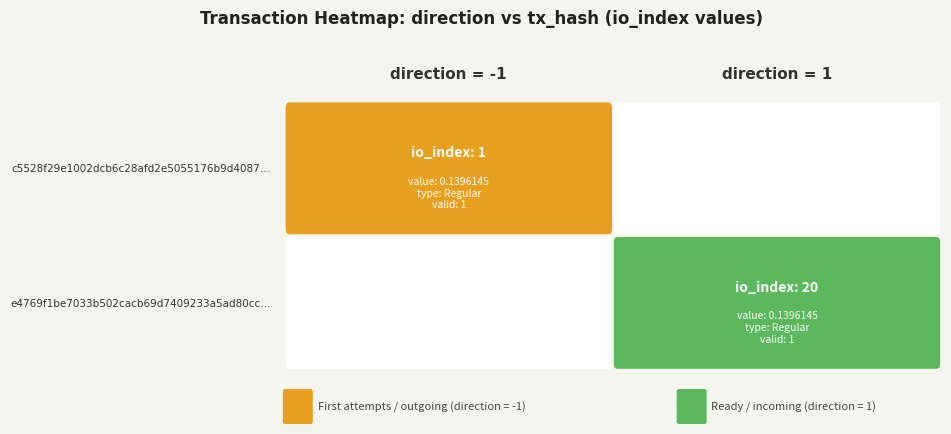

True or false: e4769f1be7033b502cacb69d7409233a5ad80cc has a value of 20 at 1.

True